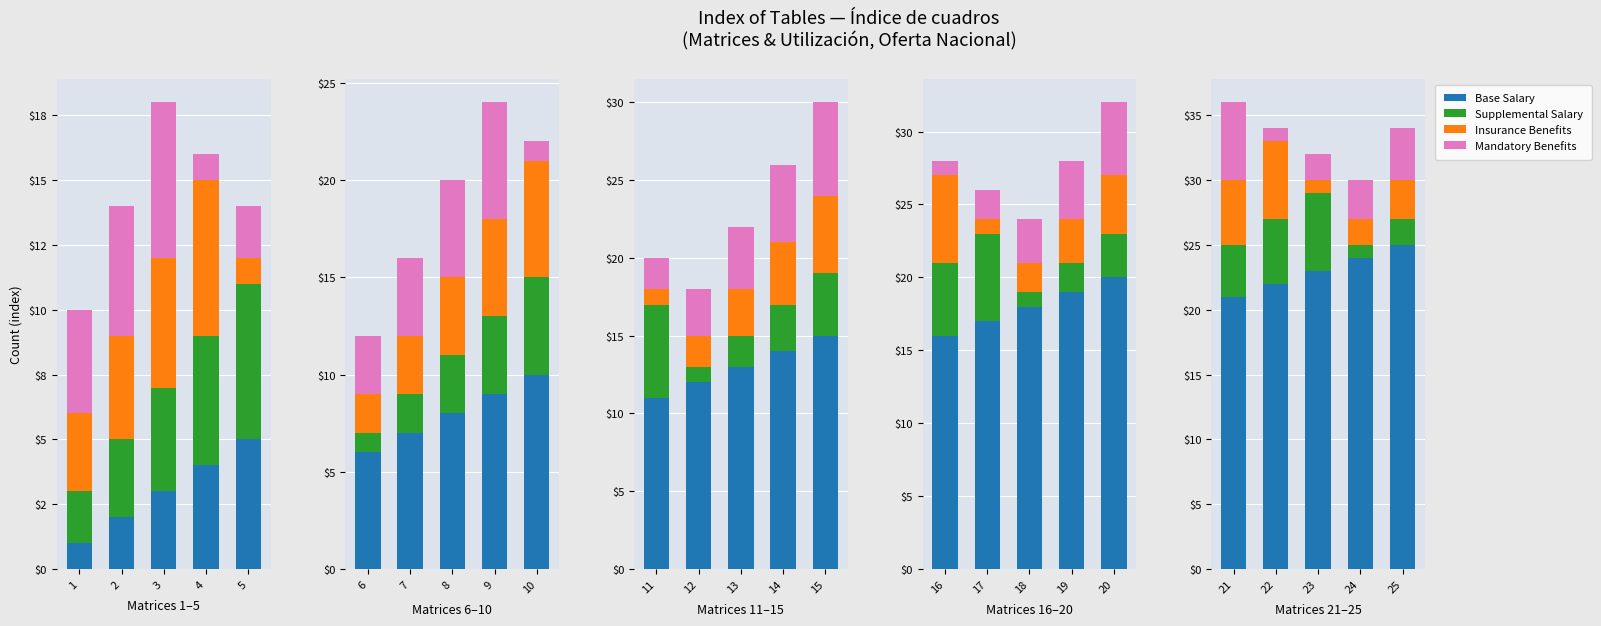

What is the lowest value of the Mandatory Benefits series?

1